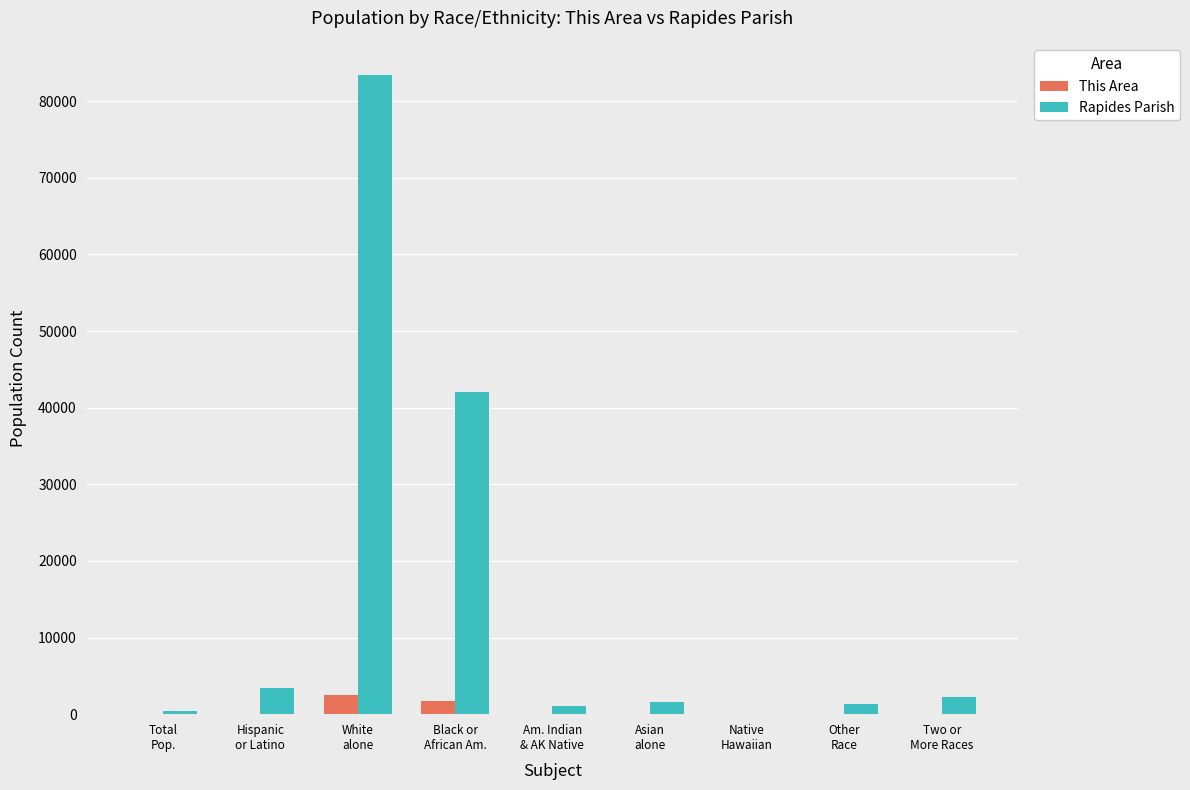

What is the highest value of the Rapides Parish series?

83373